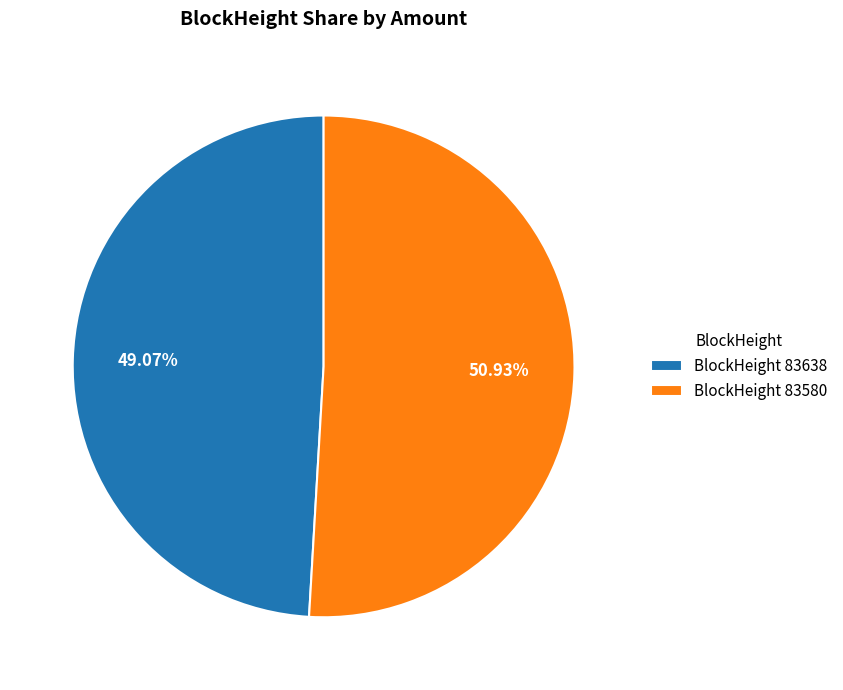

How many slices are in this pie chart?

2